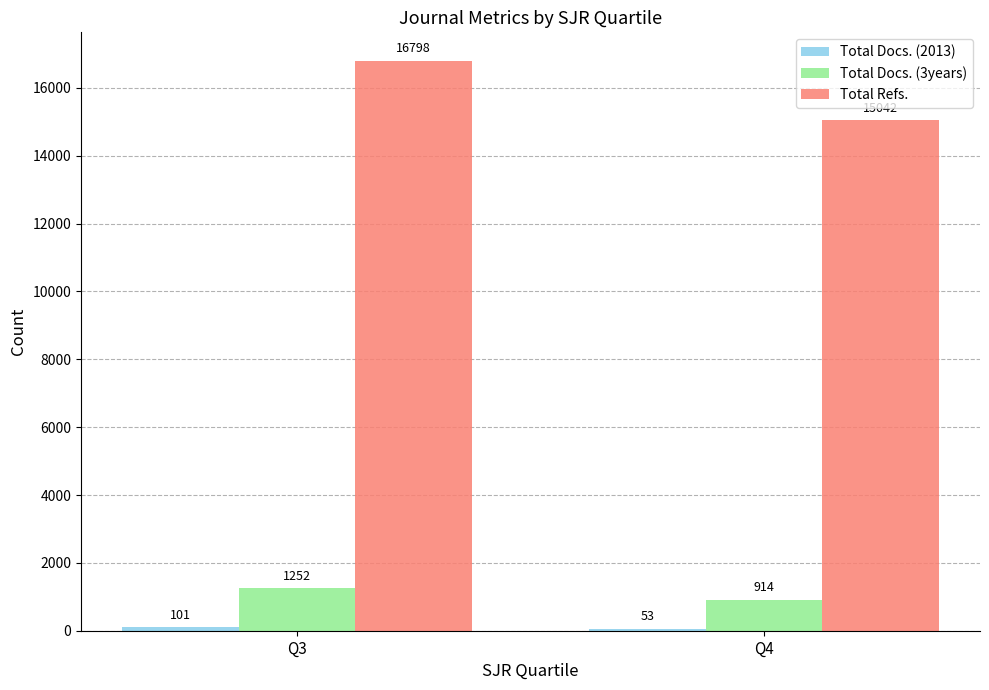

Which series has the largest total across all categories?

Total Refs.